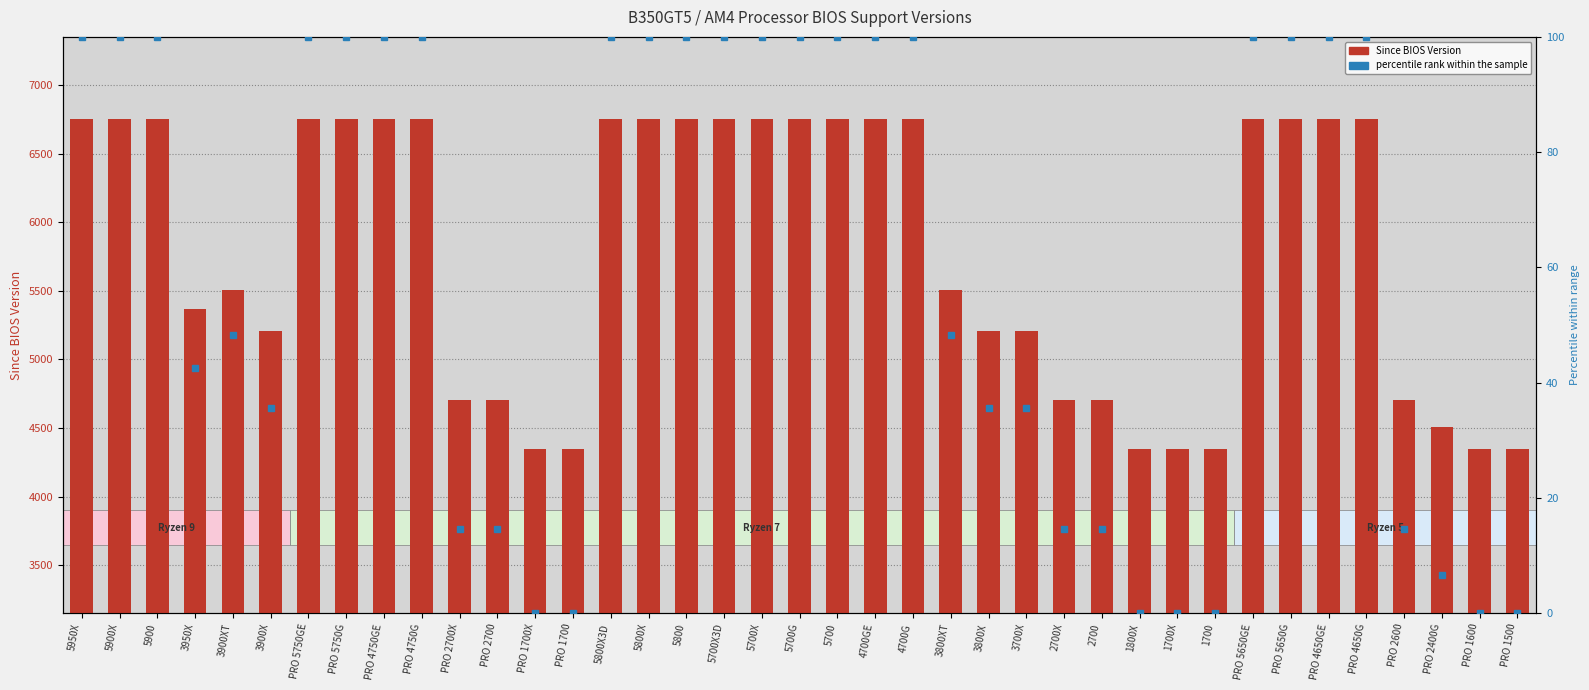

Read the value at PRO 4750G, to the nearest 10.

6750